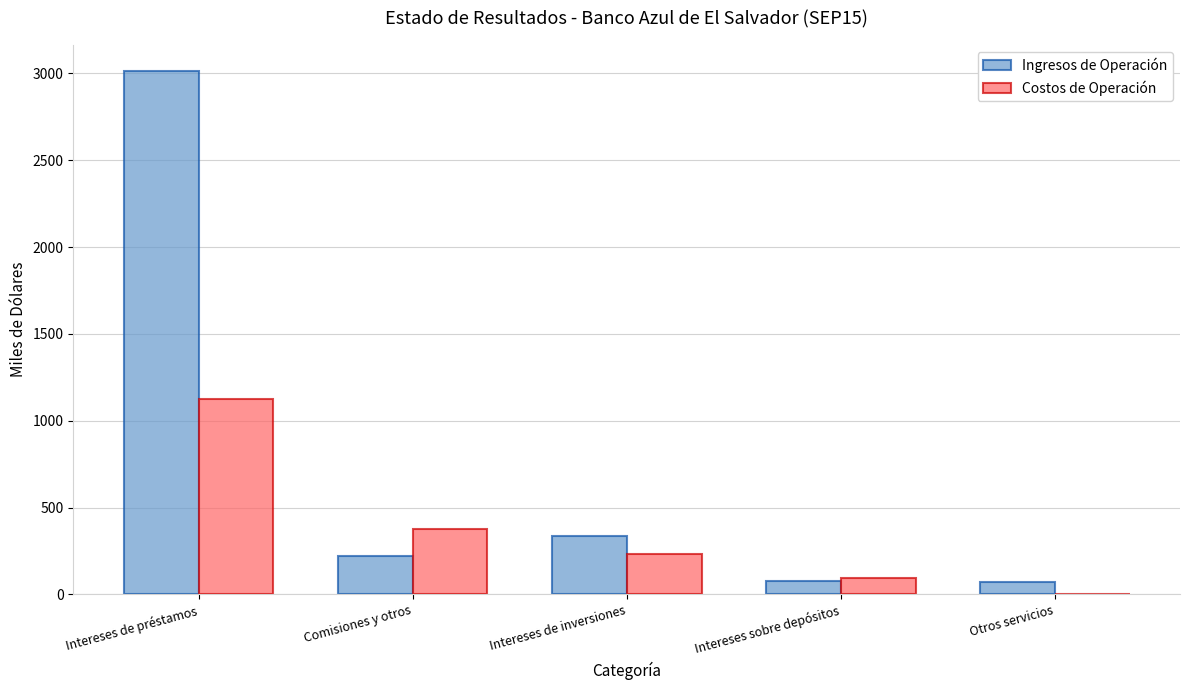

Are the bars grouped side by side (vs. stacked)?

Yes